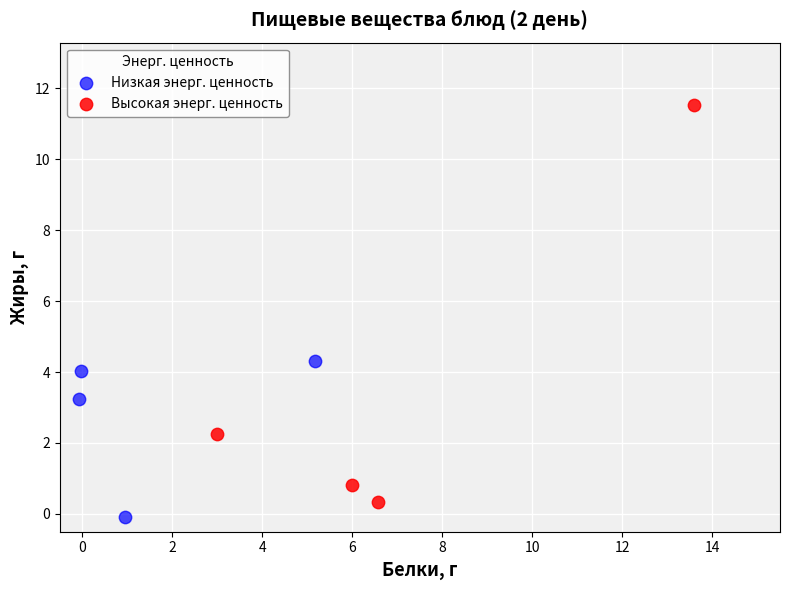

Which series contains the highest Y value?

Высокая энерг. ценность